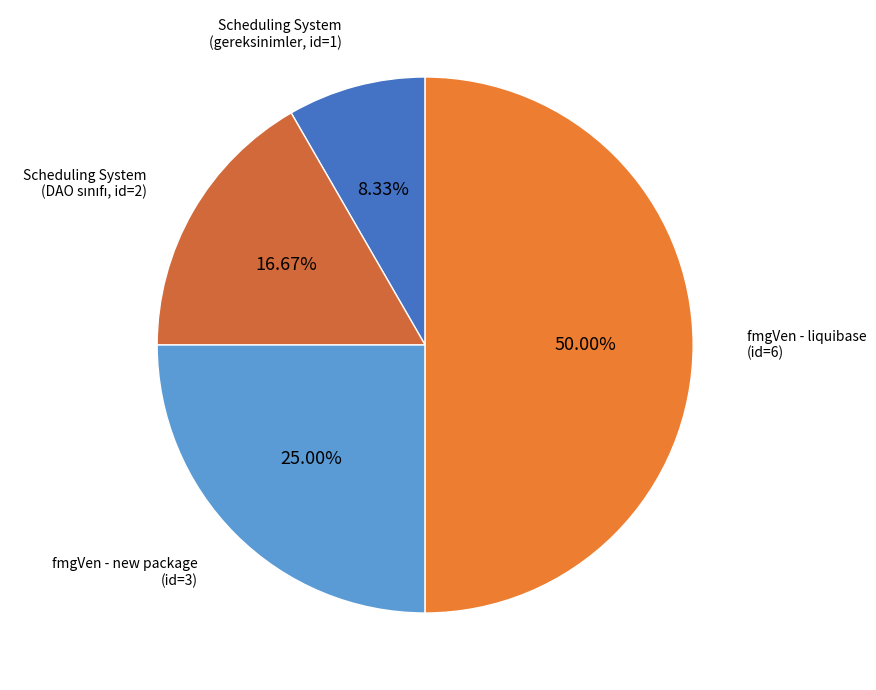

Which slice is the smallest?

Scheduling System için gereksinimler